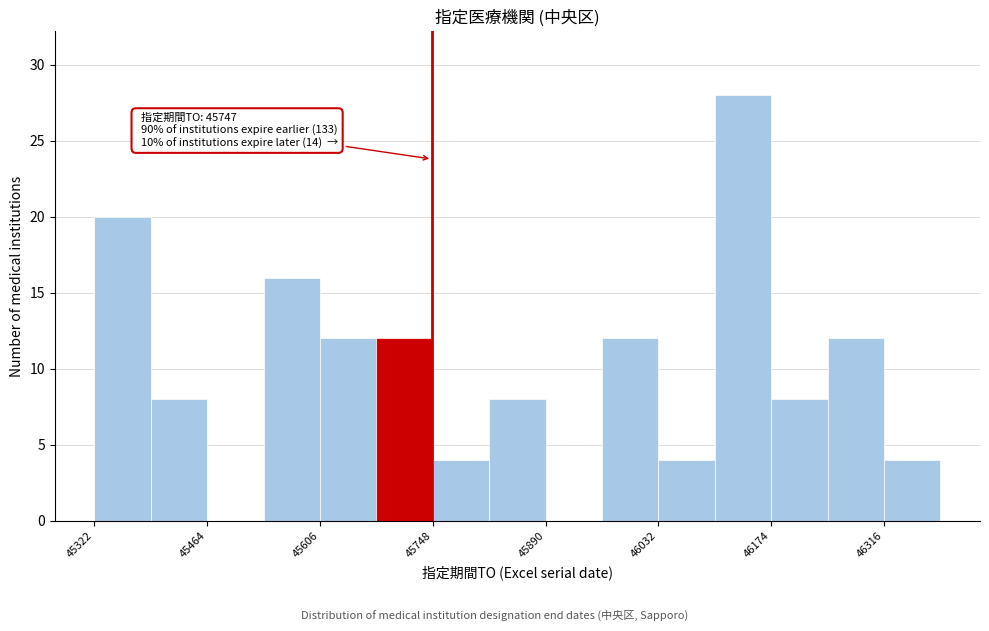

Read against the x-axis, roughly where is the centre of the tallest bar?

46140